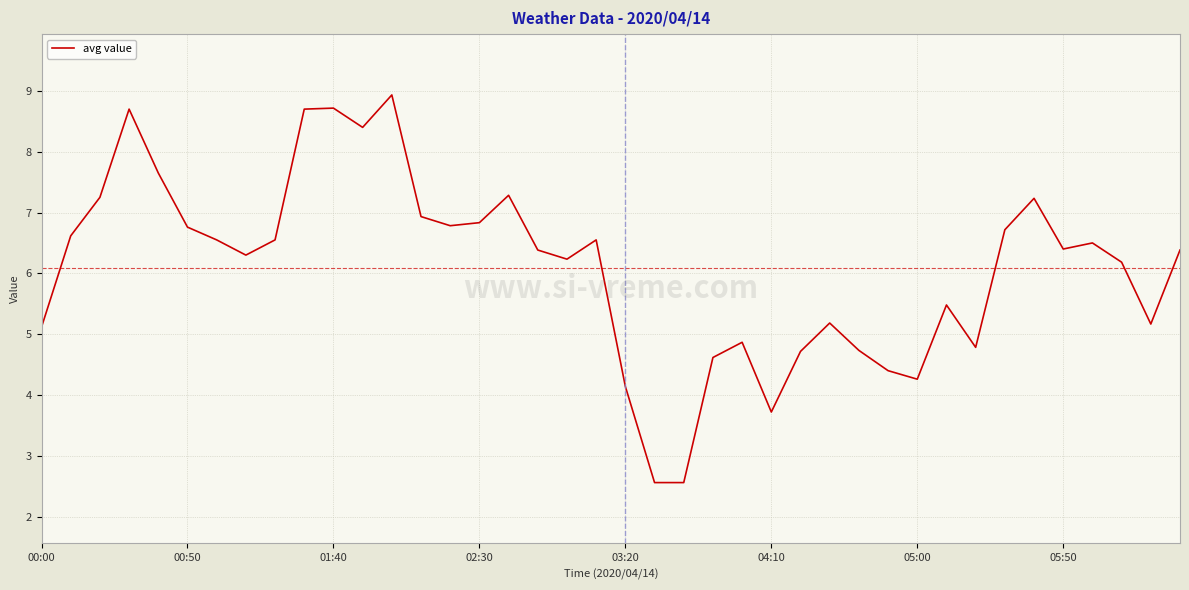

What is the minimum value shown in the chart?

2.6